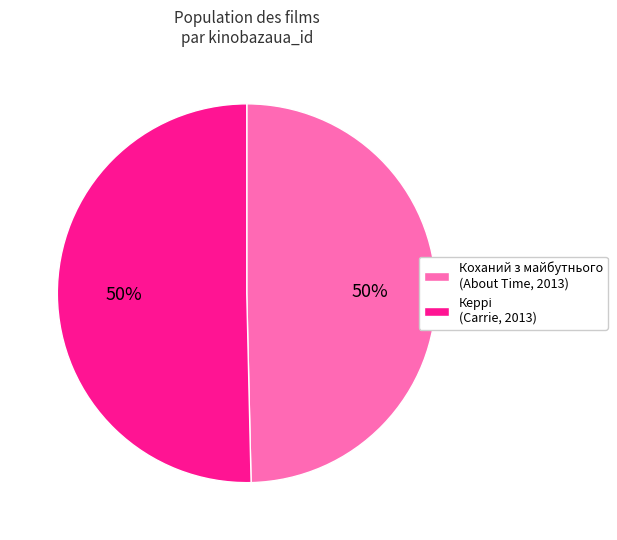

True or false: Коханий з майбутнього (About Time, 2013) accounts for 50% of the total.

True